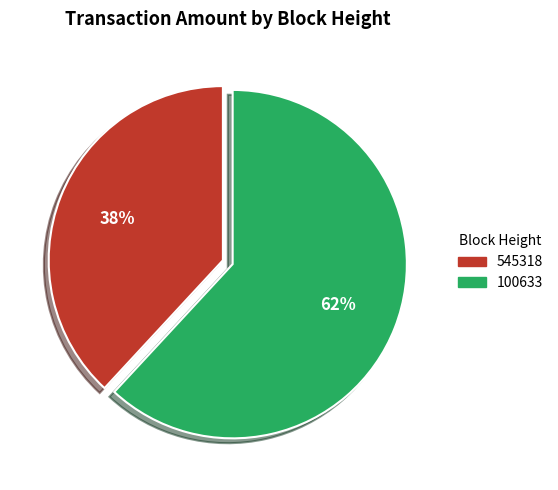

How many slices are in this pie chart?

2